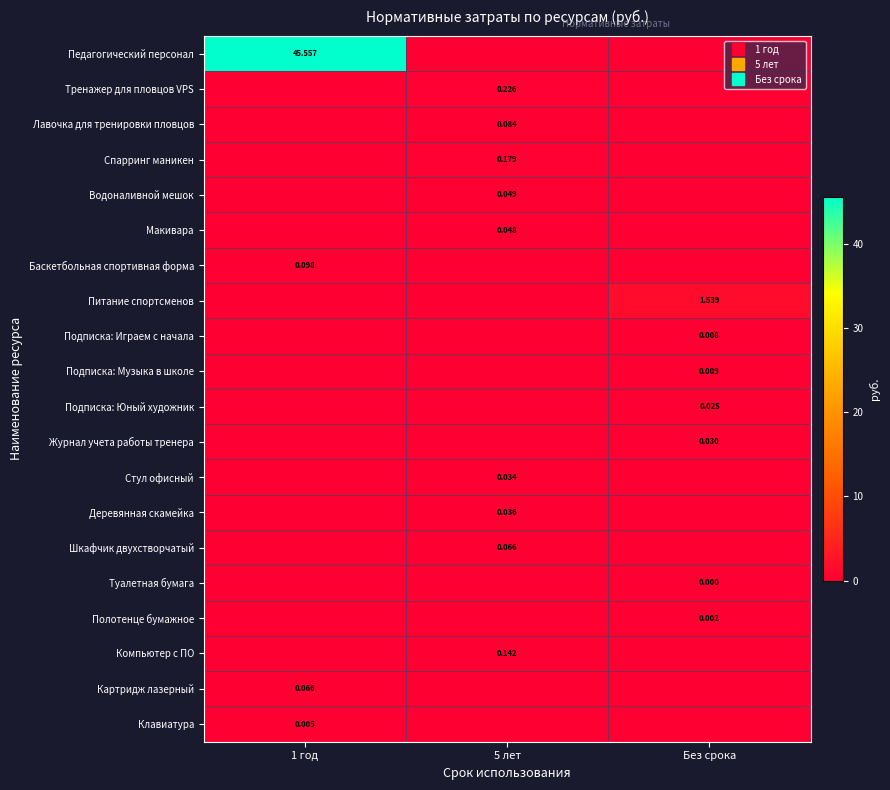

What is the total value across all series at Без срока?

1.6